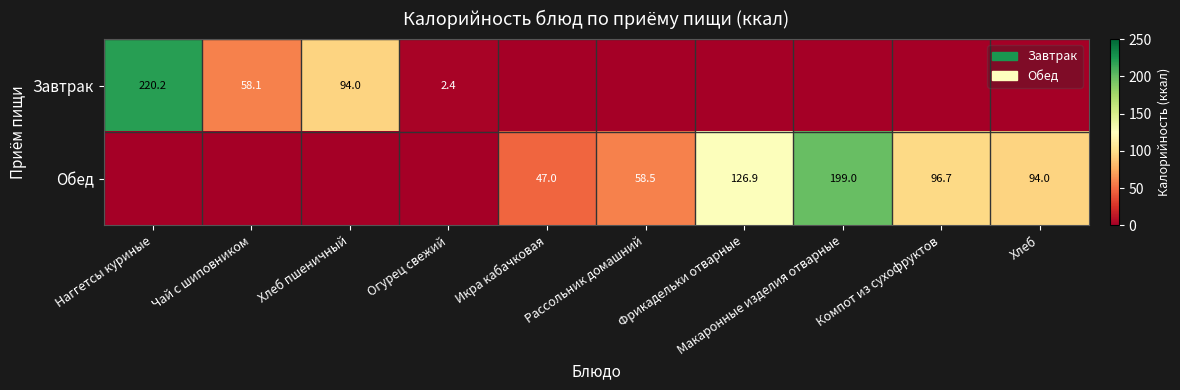

Is the value of Завтрак at Чай с шиповником greater than the value of Обед at Фрикадельки отварные?

No